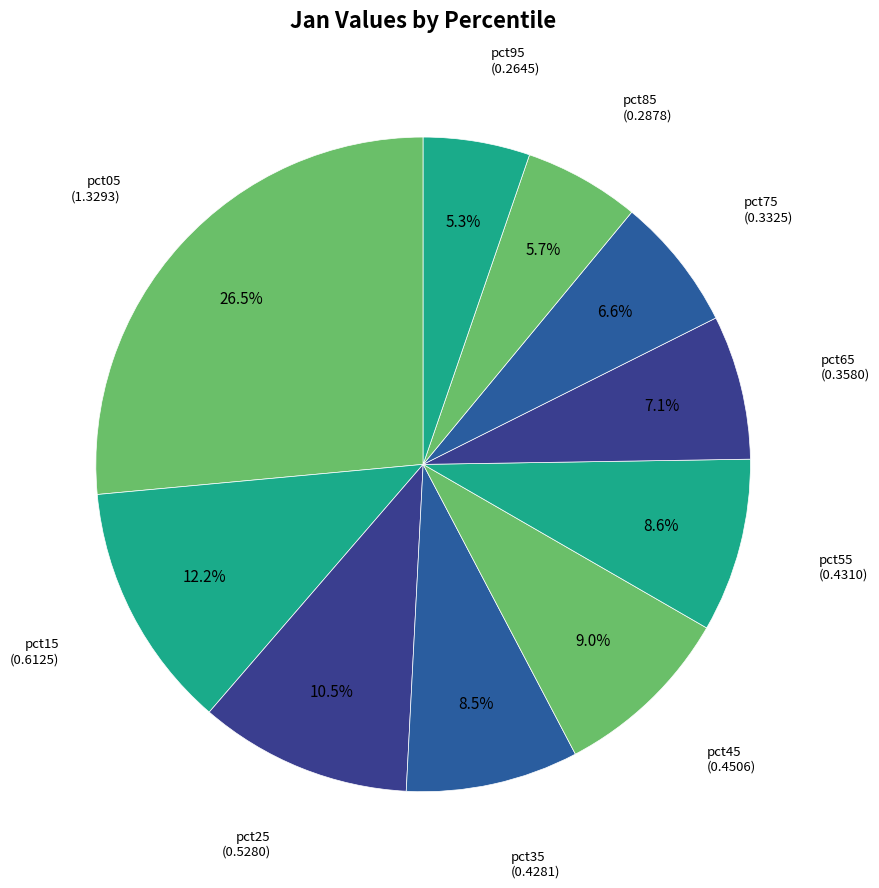

How many slices are in this pie chart?

10